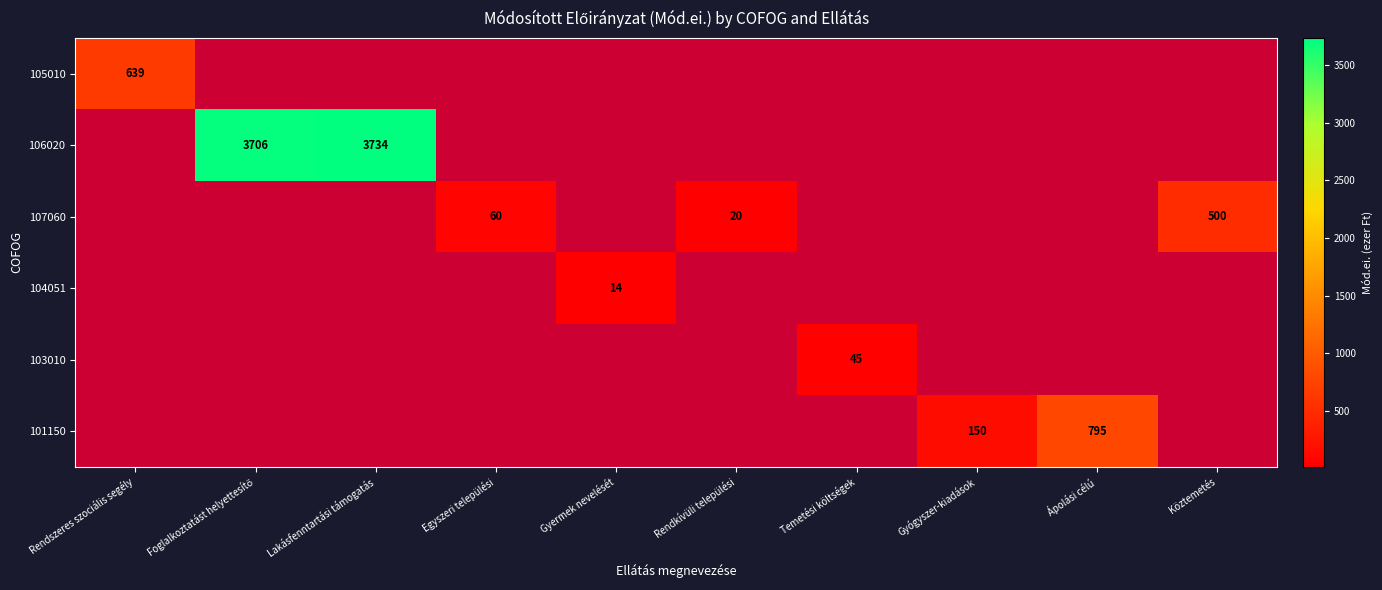

True or false: 107060 has a value of 805 at Köztemetés.

False